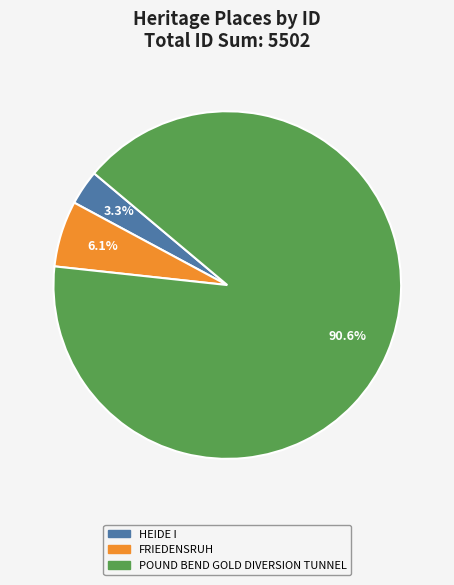

To the nearest percent, what is the average slice percentage?

33%